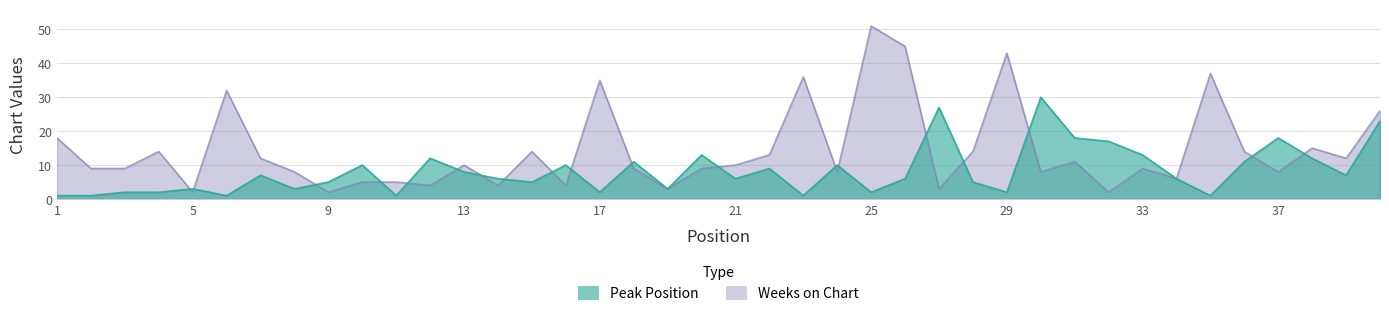

Rank the series by their maximum value, from lowest to highest.

Peak Position, Weeks on Chart